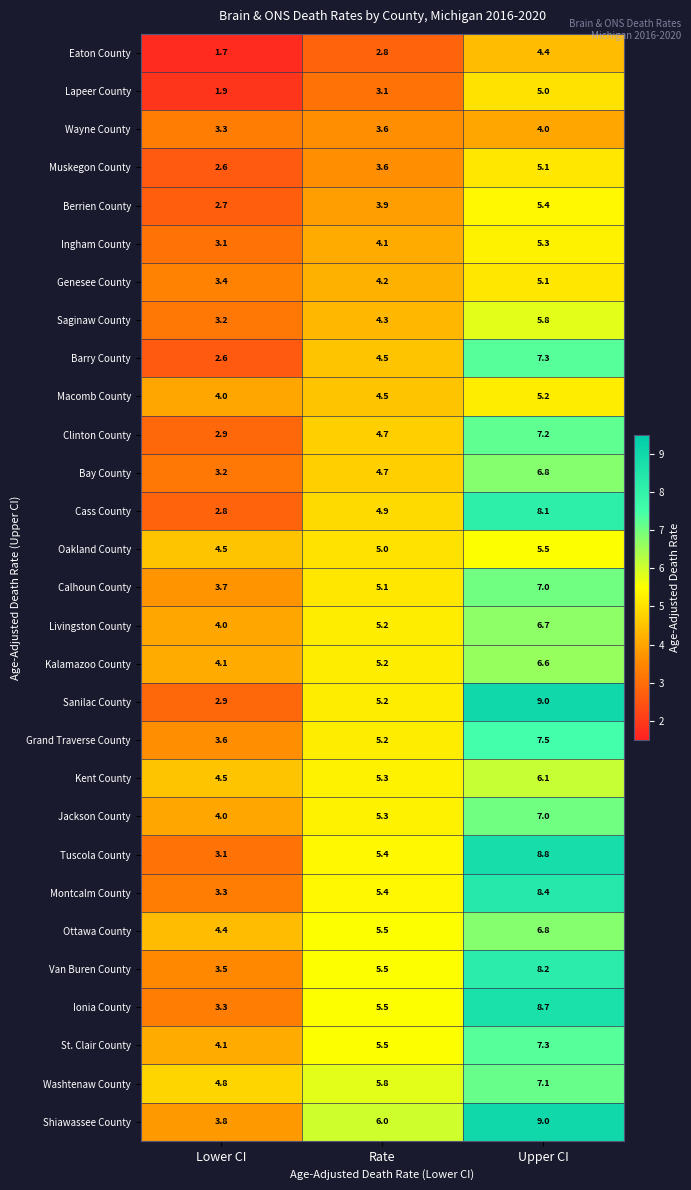

List the labels in order of Eaton County value, smallest first.

Lower CI, Rate, Upper CI